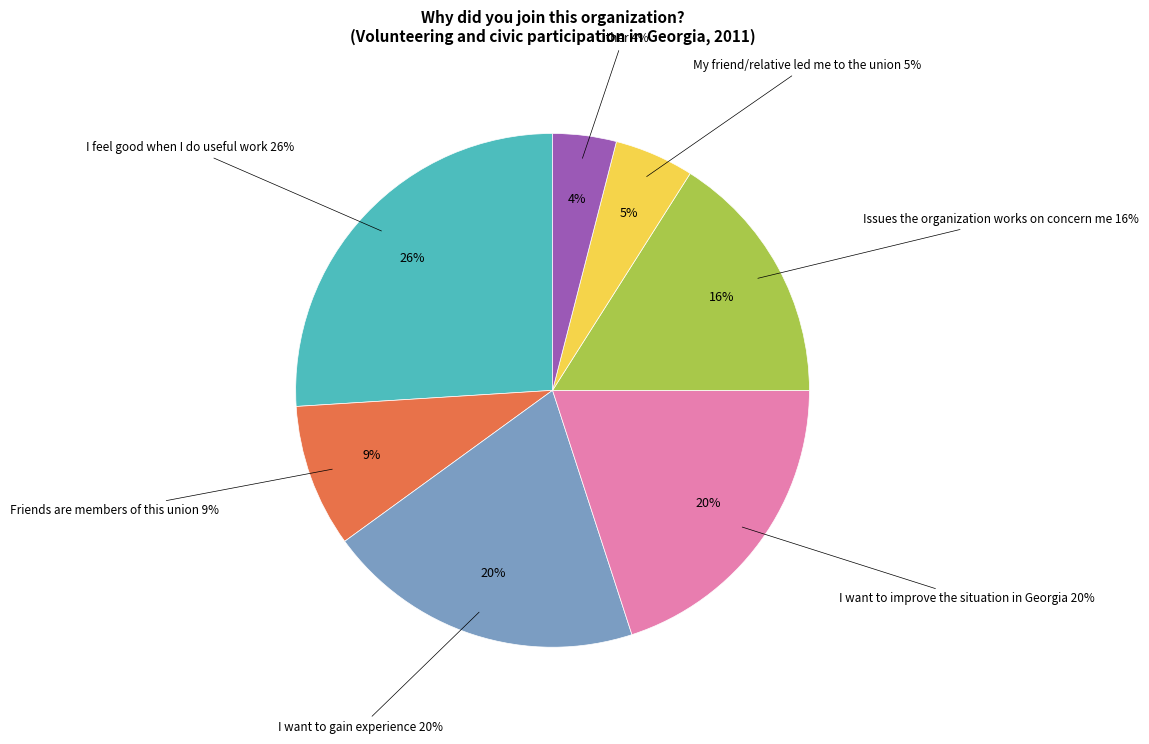

Is there any slice that represents more than half of the pie?

No